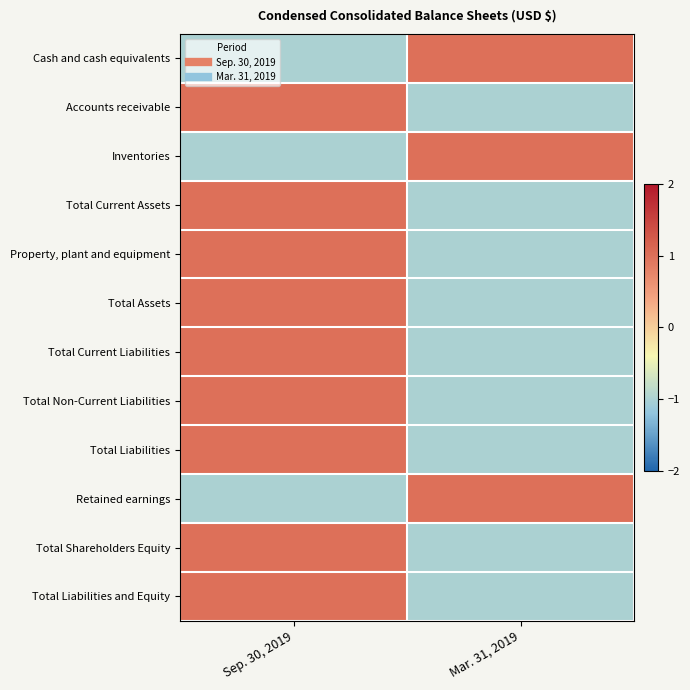

What is the spread (max minus min) of values at Mar. 31, 2019?

2